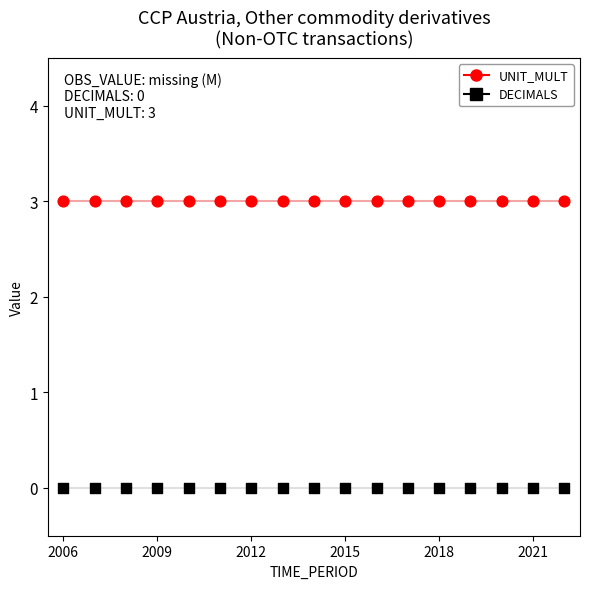

Which series has the largest total across all categories?

UNIT_MULT